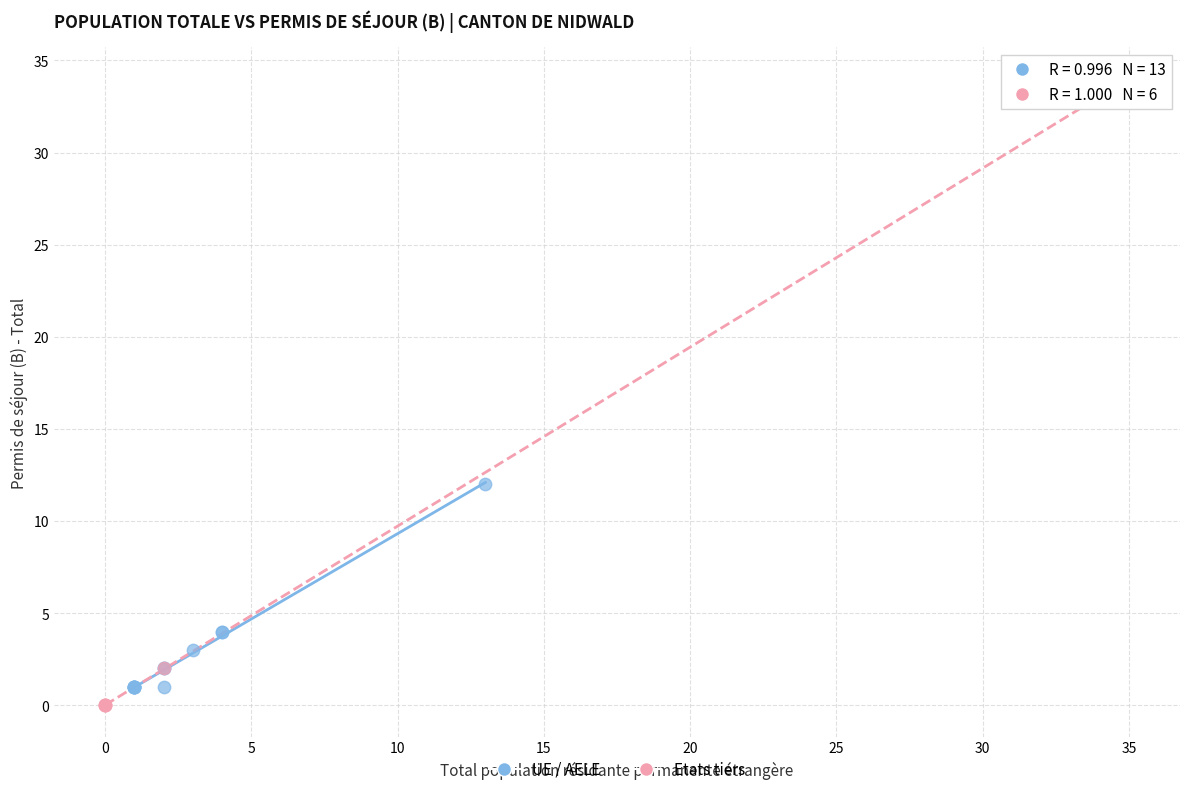

Which series reaches the maximum Y coordinate?

Etats tiers